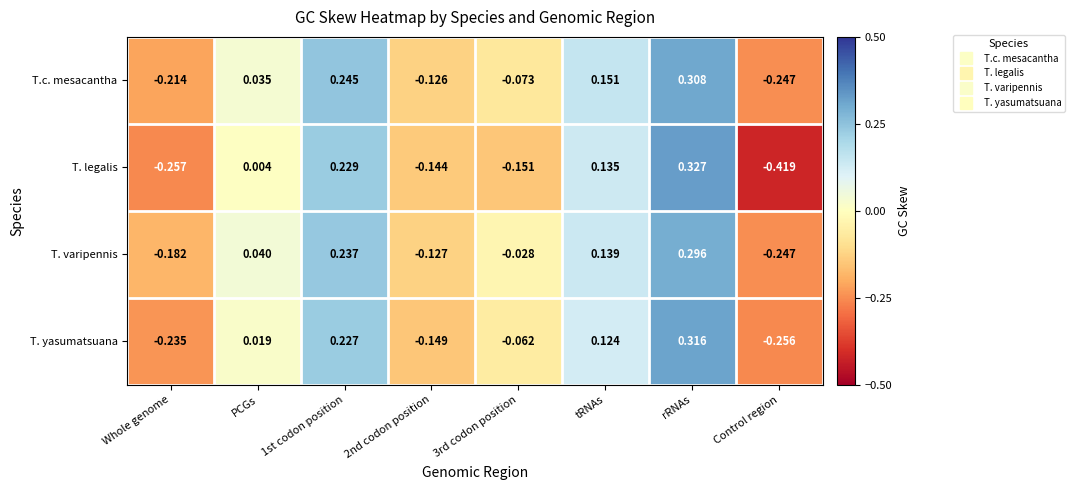

How many negative values does the T. legalis series have?

4